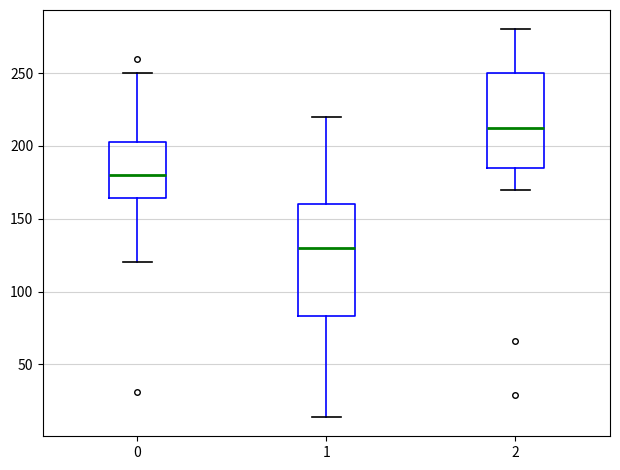

Which box's median line is the highest?

2